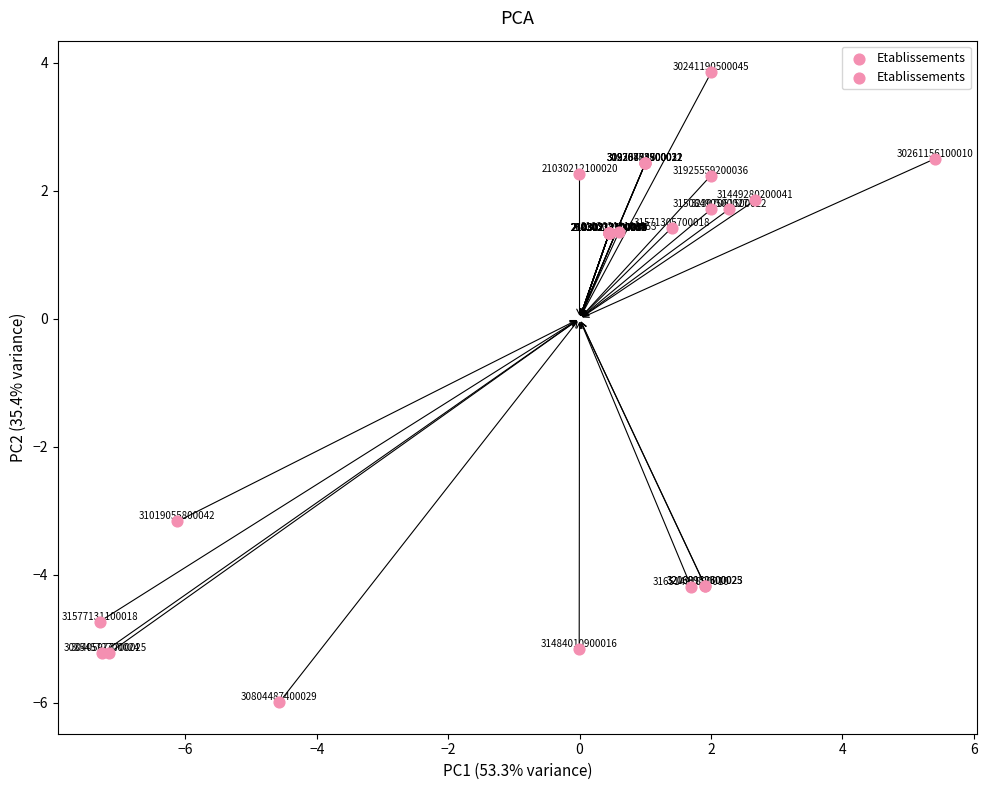

What Y value in the scatter plot is closest to -1?

-3.2